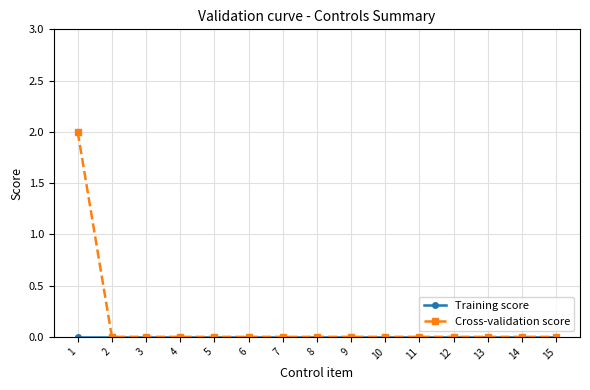

Is this an area chart (filled region under the line)?

No